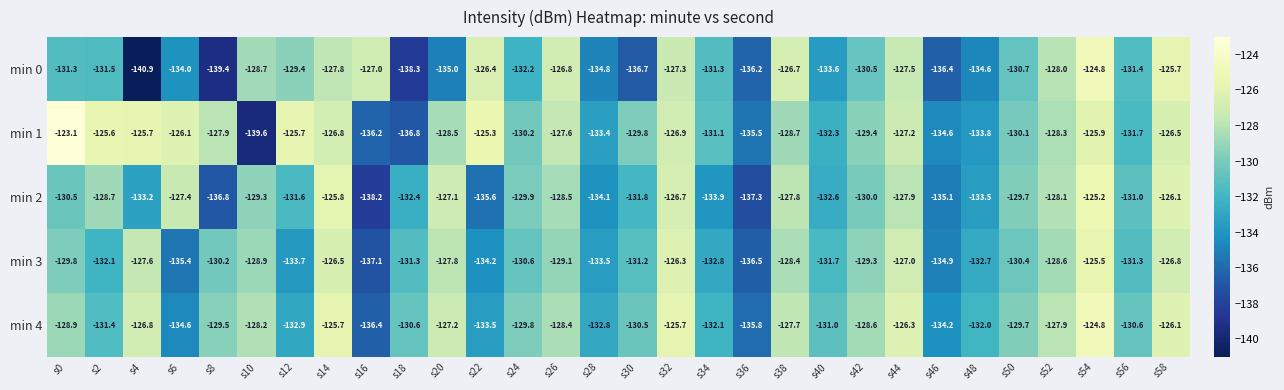

Between s2 and s14, which series saw the biggest shift?

min 4